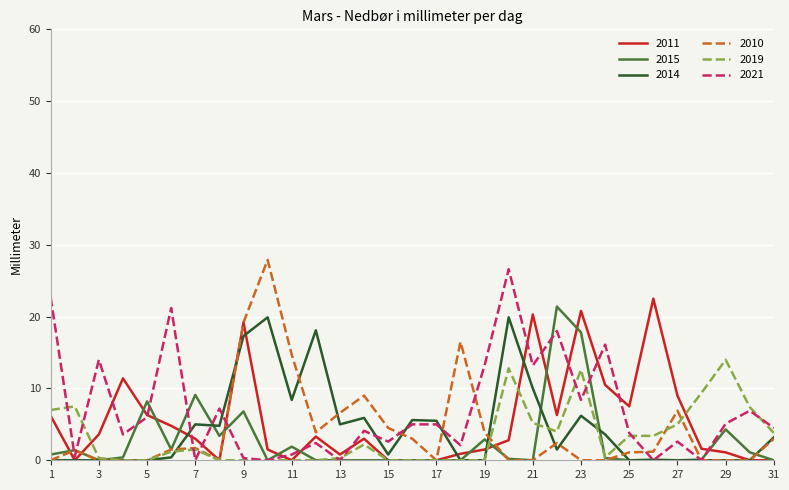

What is the maximum value for 2021?

26.6